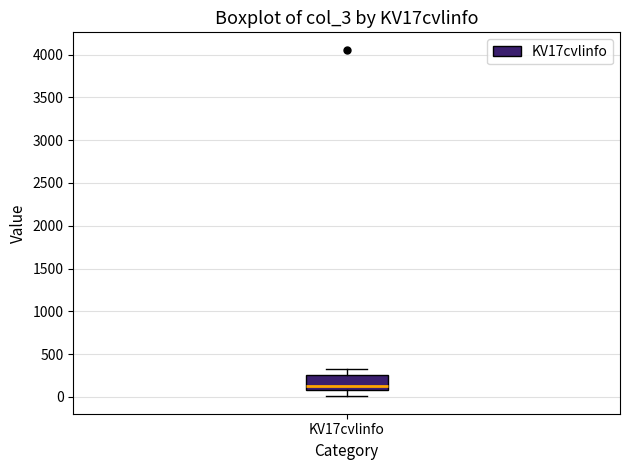

Transcribe this box plot: give where the median line is, the range the box spans, and where the two whiskers end, as read against the y-axis. The values are not printed on the chart, so give them approximately, as read against the axis.

median 150, box 100 to 250, whiskers 0 to 350